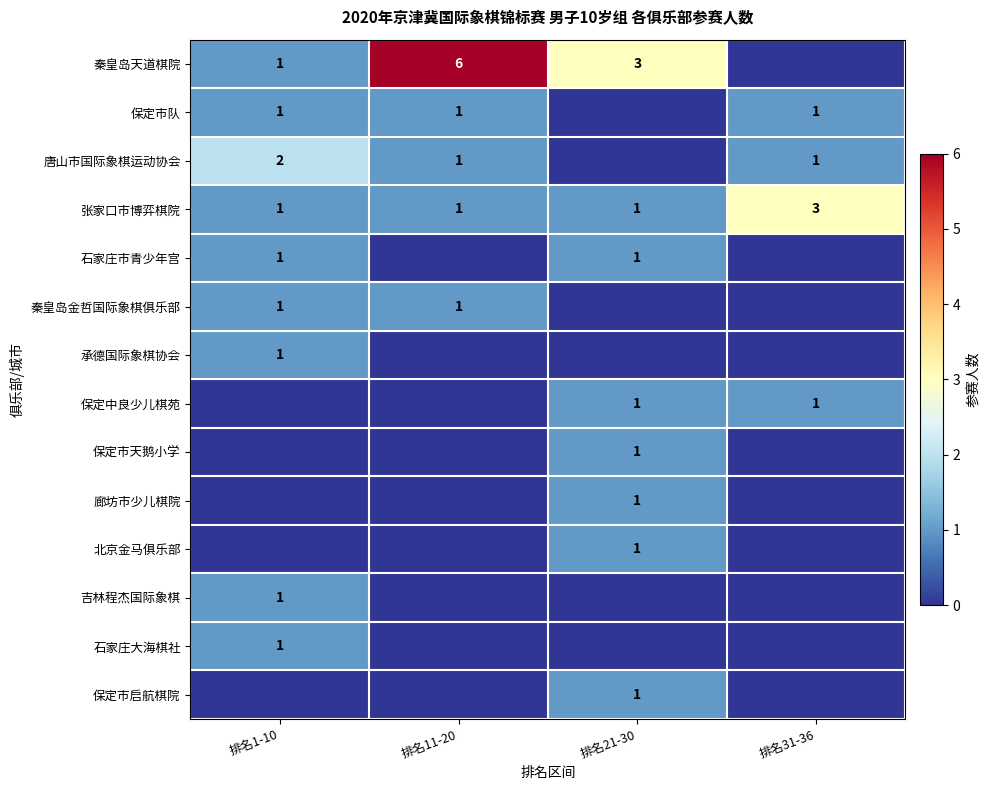

At how many categories does at least one series exceed 2?

3